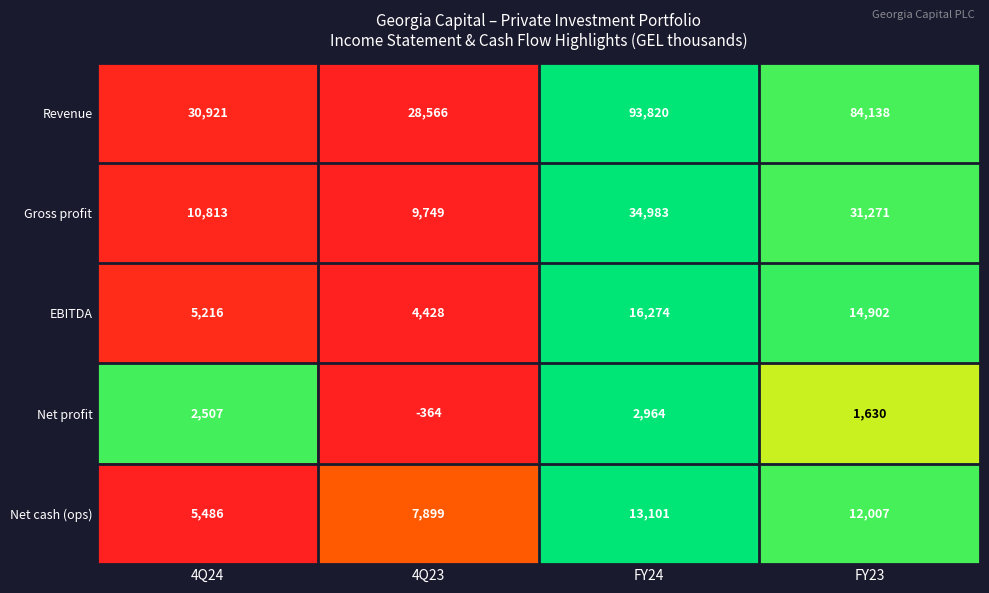

What is the sum of all Revenue values?

237445